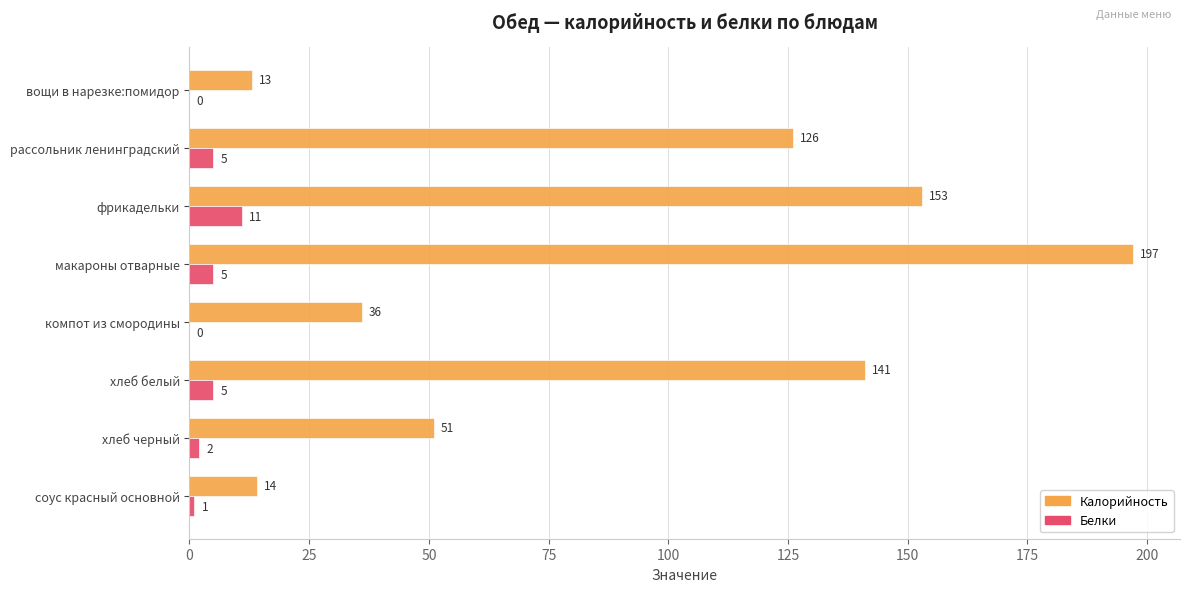

At which category is the sum across all series the highest?

макароны отварные